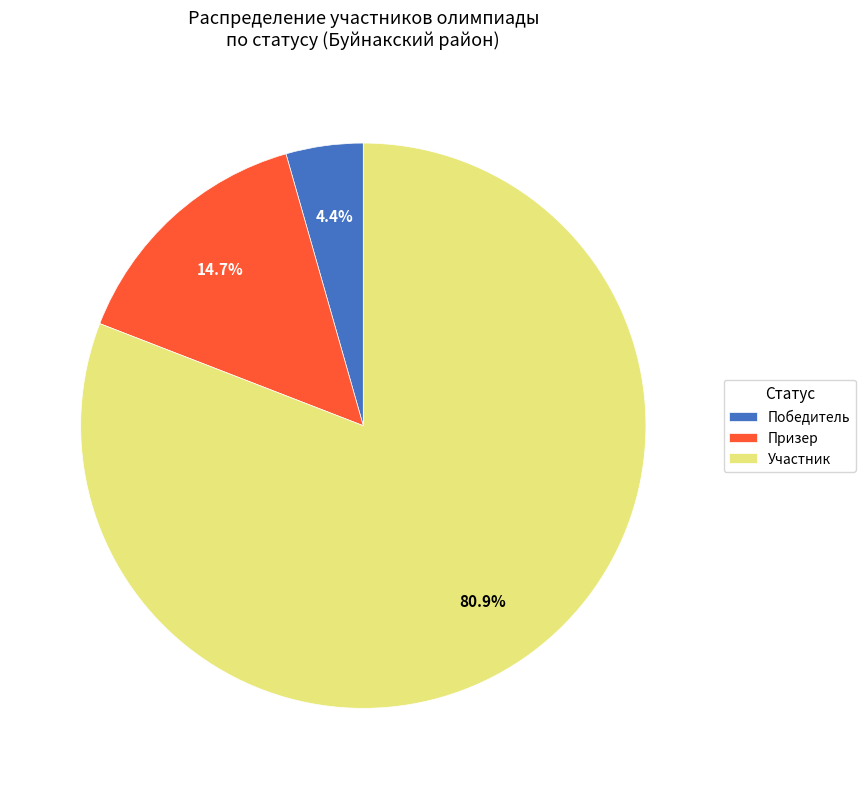

Which slice is the smallest?

Победитель